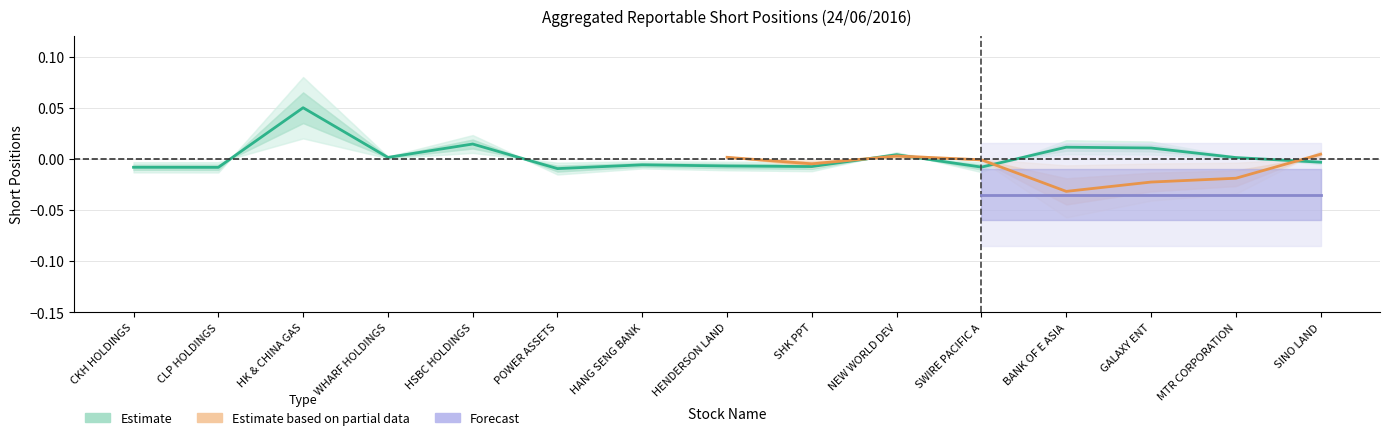

Which has a higher value, BANK OF E ASIA or CKH HOLDINGS?

BANK OF E ASIA